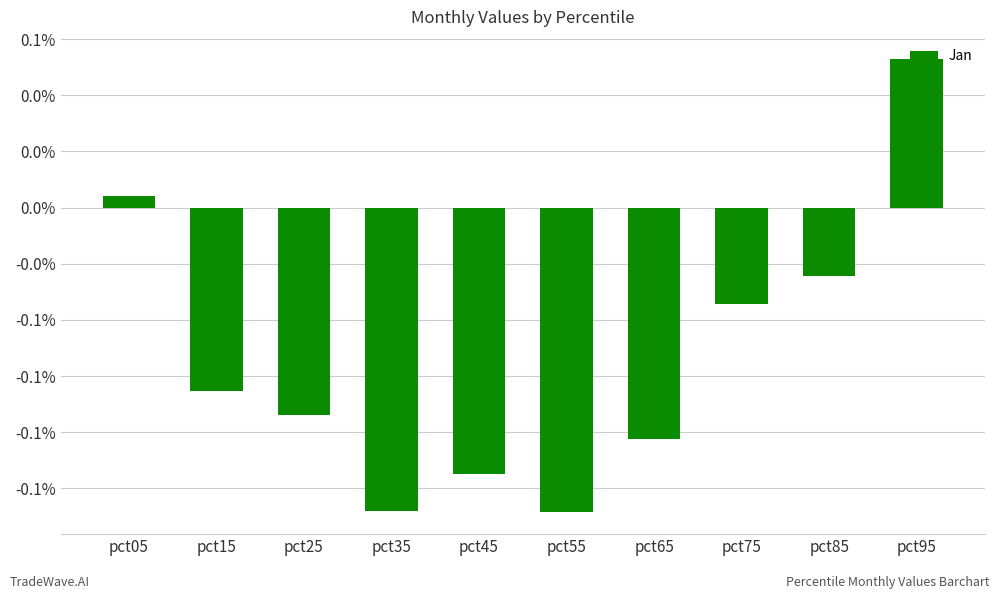

Are the bars horizontal?

No